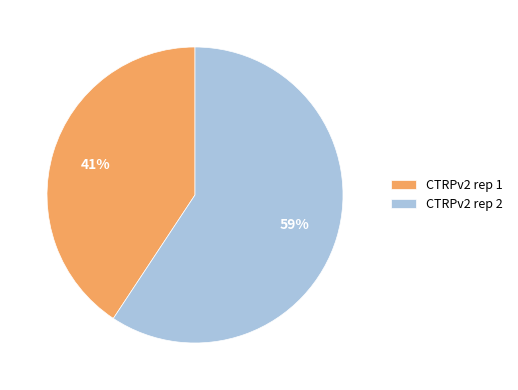

Combined, do CTRPv2 rep 1 and CTRPv2 rep 2 account for over 50%?

Yes